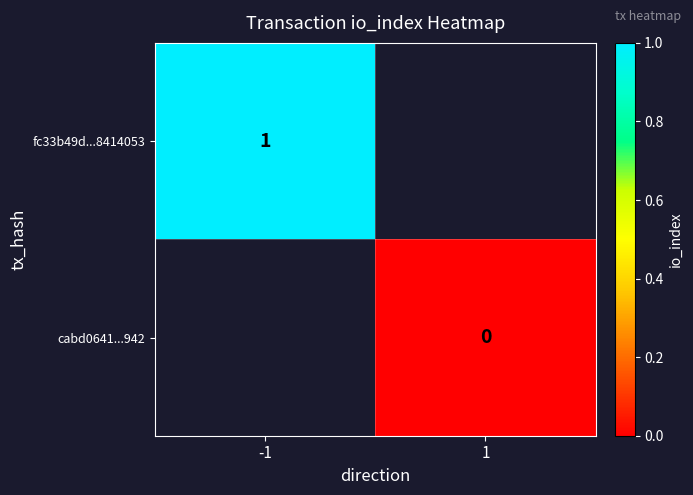

True or false: fc33b49d...8414053 has a value of 2 at -1.

False